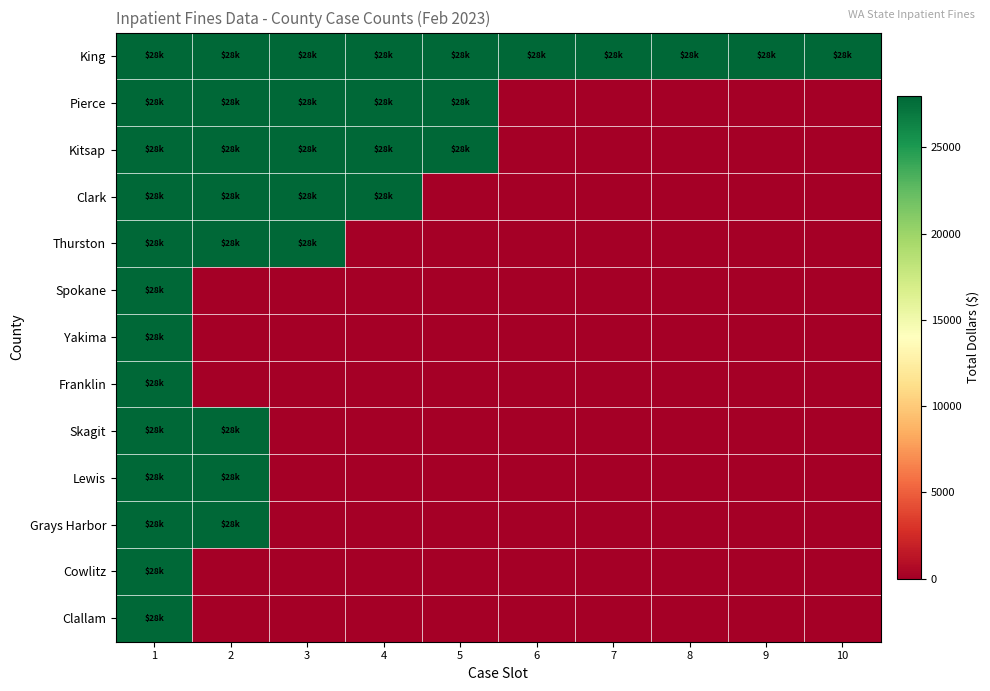

What is the difference between the highest and lowest values at 7?

28000